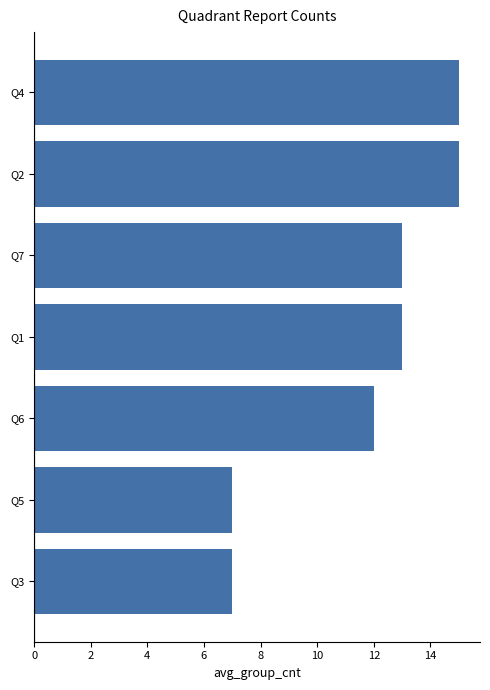

What is the difference between the second highest and minimum values?

8